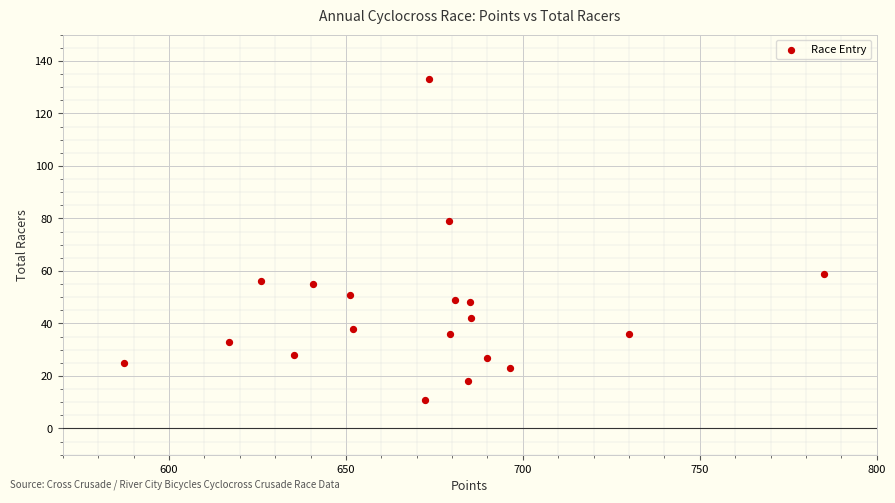

What is the range of Y values (max minus min)?

122